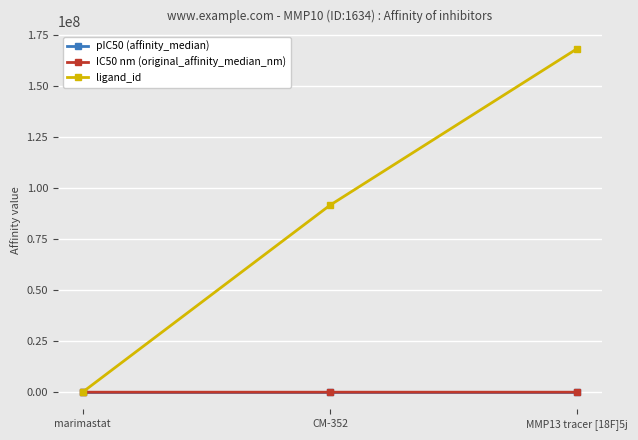

The value of ligand_id at CM-352 is 91623362.0. True or false?

True